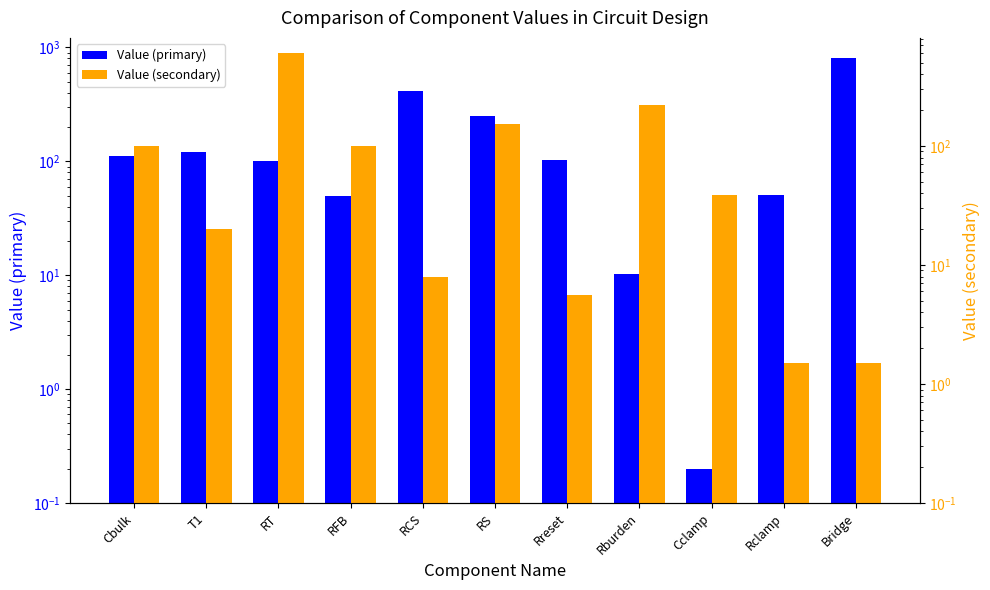

What is the maximum value for Value (secondary)?

600.0